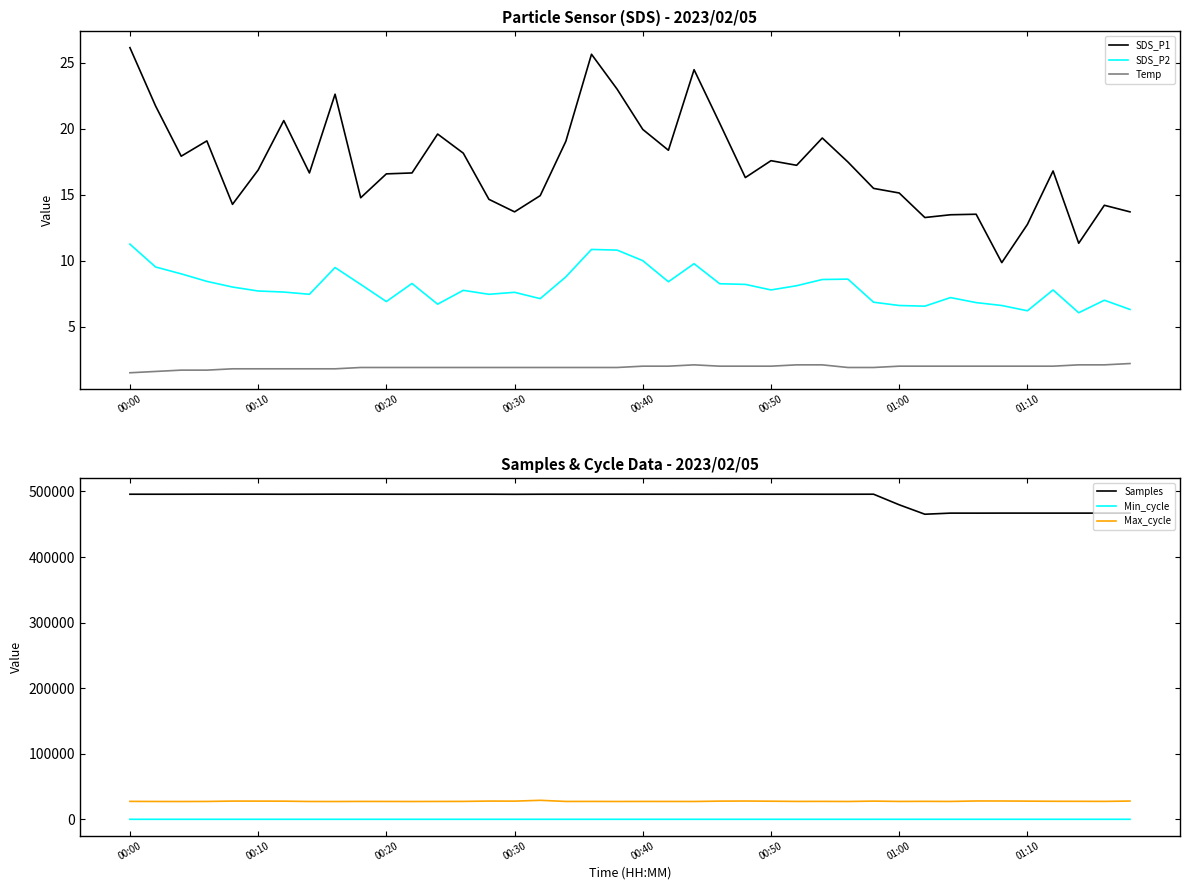

What is the value of the Temp point at the 22nd from the left?

2.0